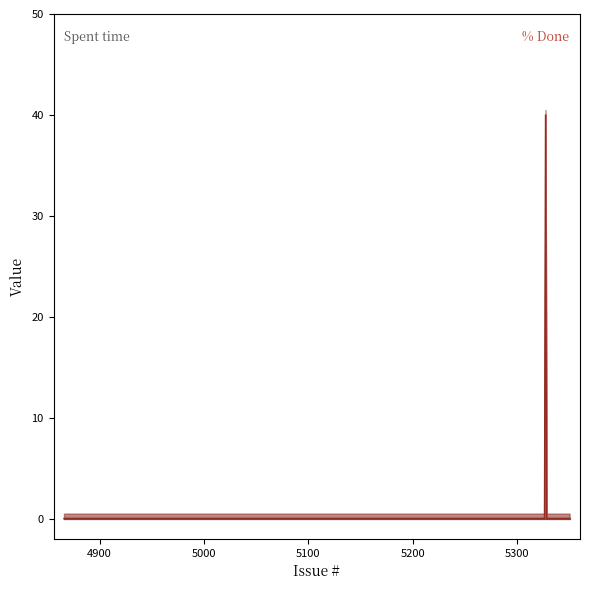

What is the maximum value for % Done line?

40